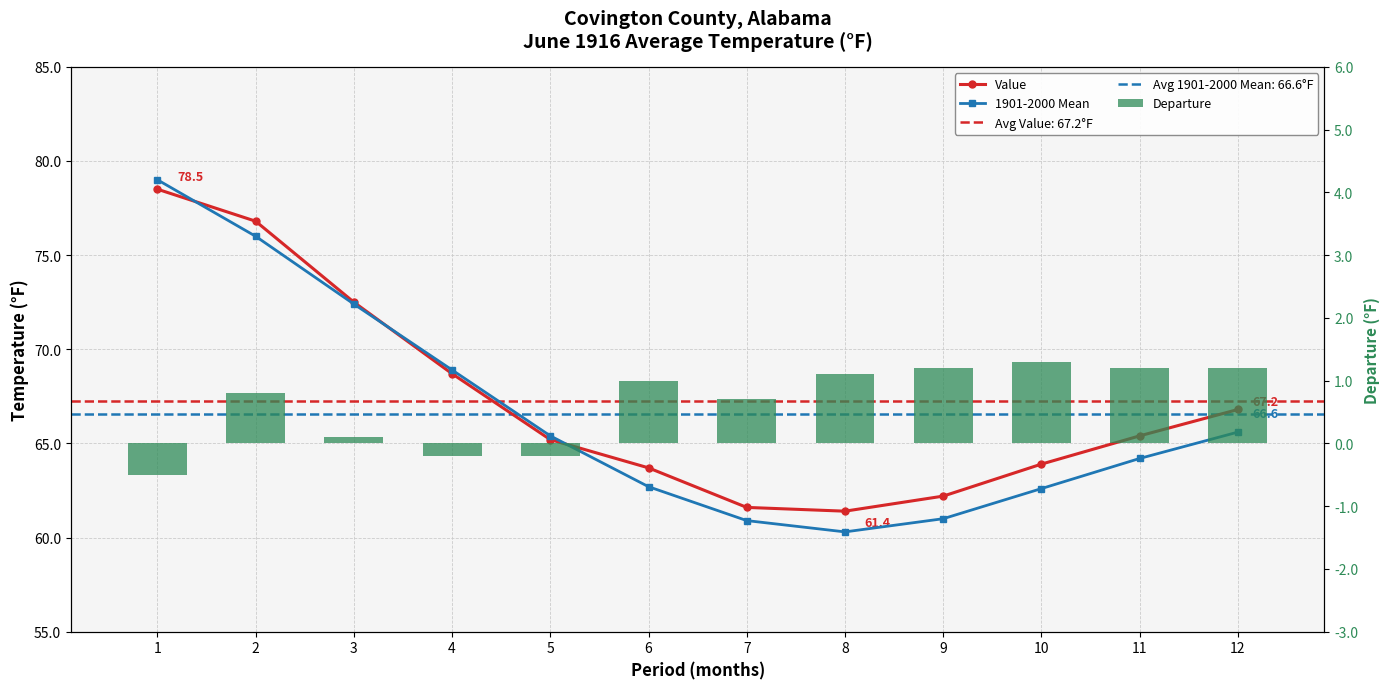

Between 1 and 9, which series saw the biggest shift?

1901-2000 Mean